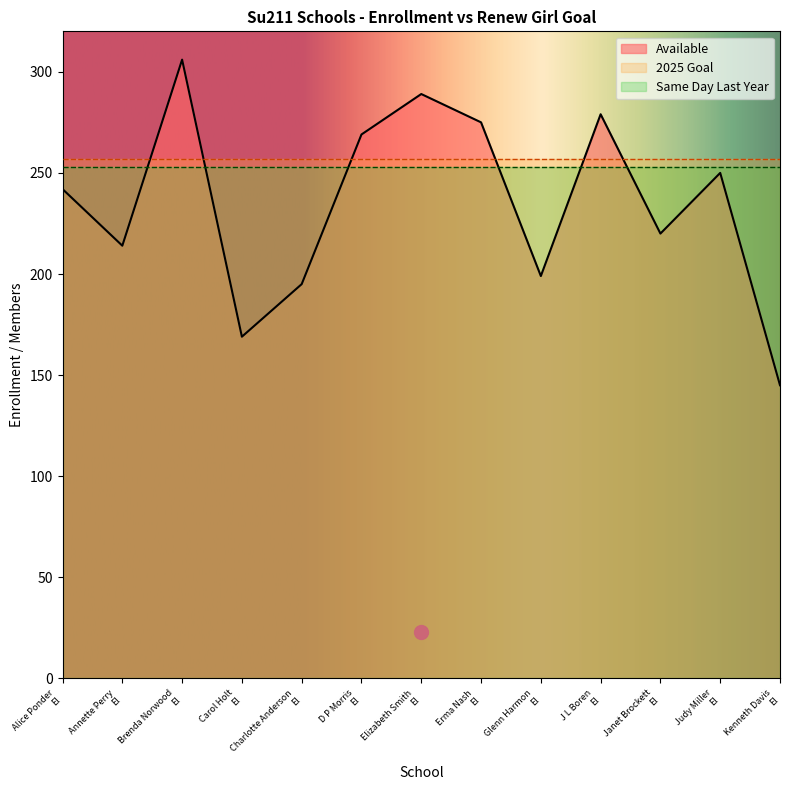

True or false: # Needed to make Goal and Same Day Last Year intersect in this chart.

False